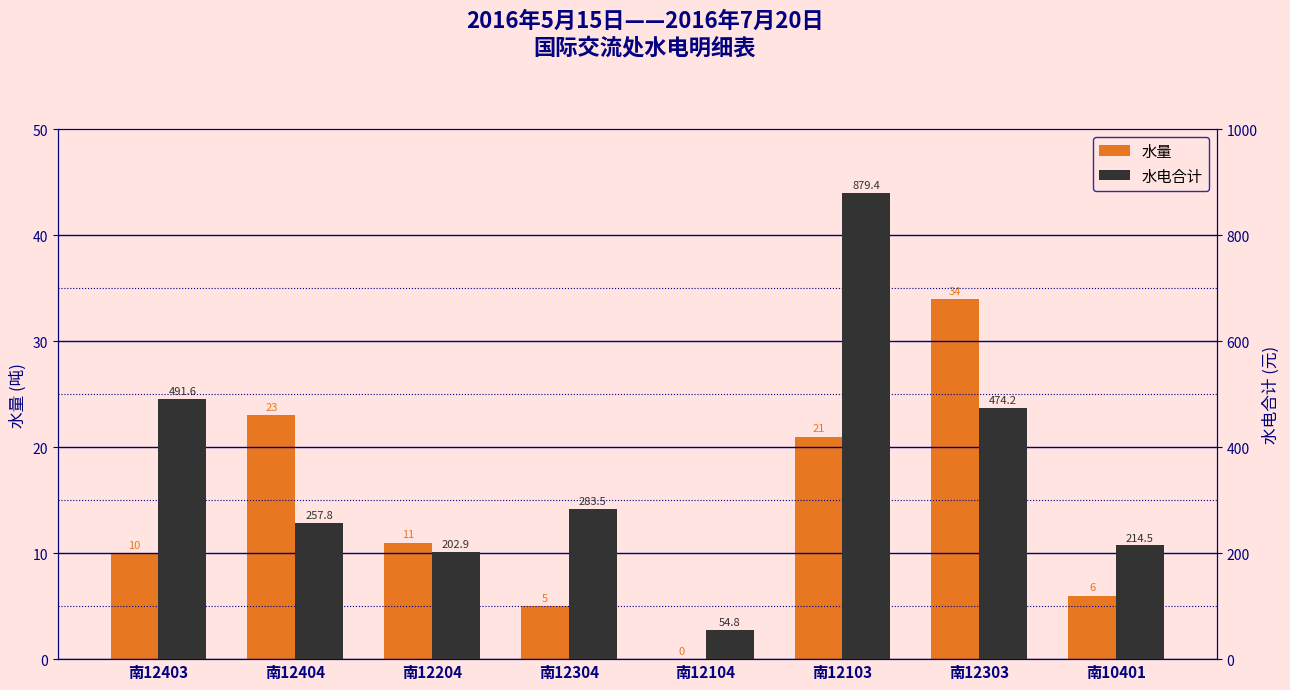

Between 南10401 and 南12104, which is larger?

南10401